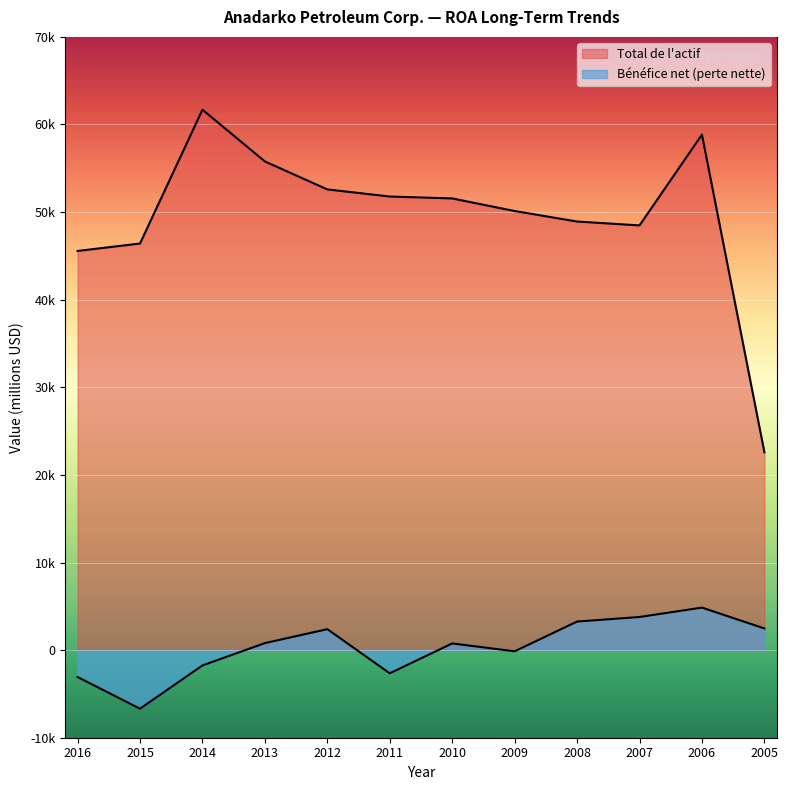

Does the chart display data point markers on the line(s)?

No